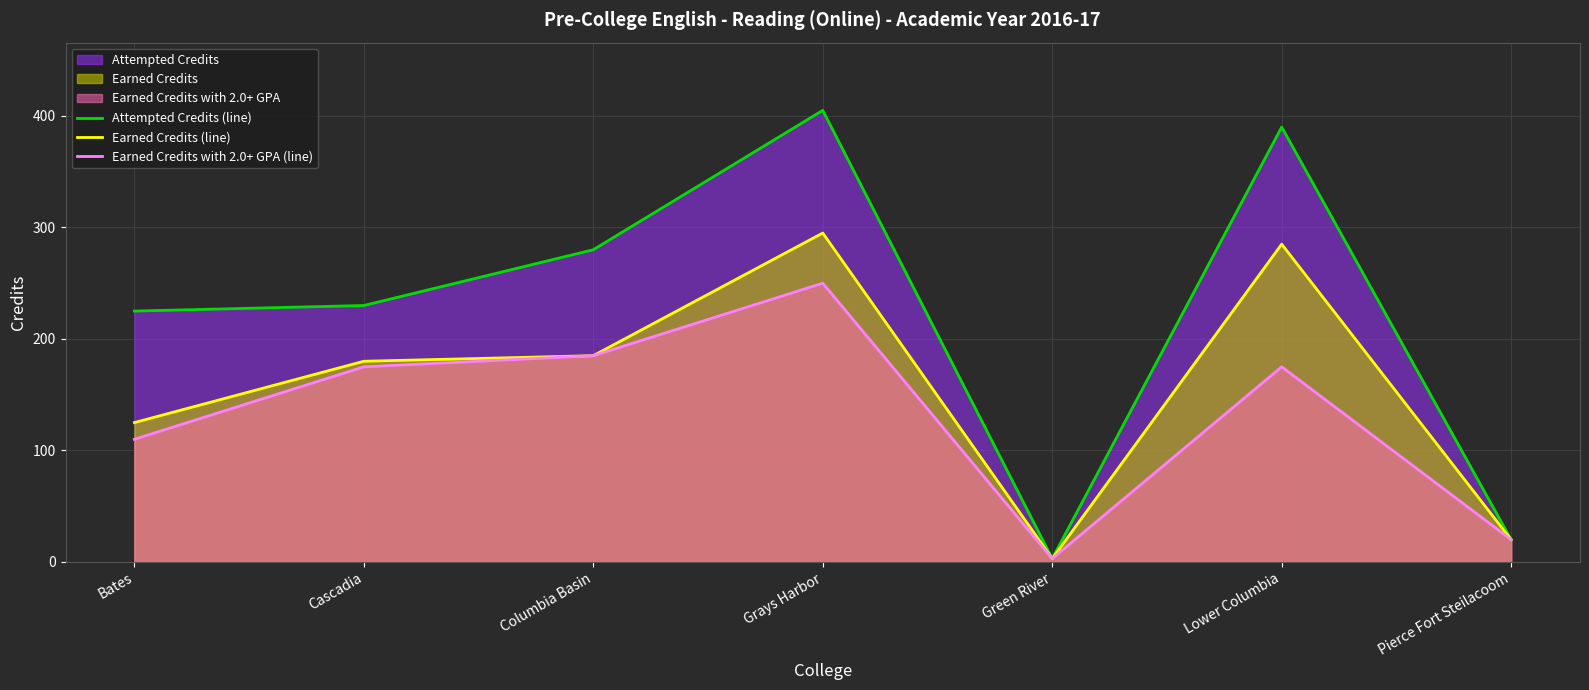

At which category is the sum across all series the highest?

Grays Harbor